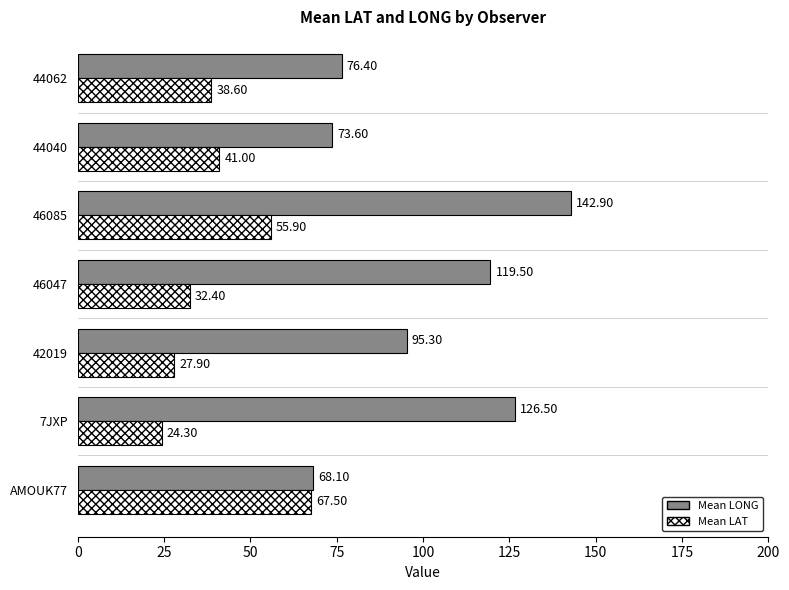

What is the difference between the highest and lowest values at 7JXP?

102.2